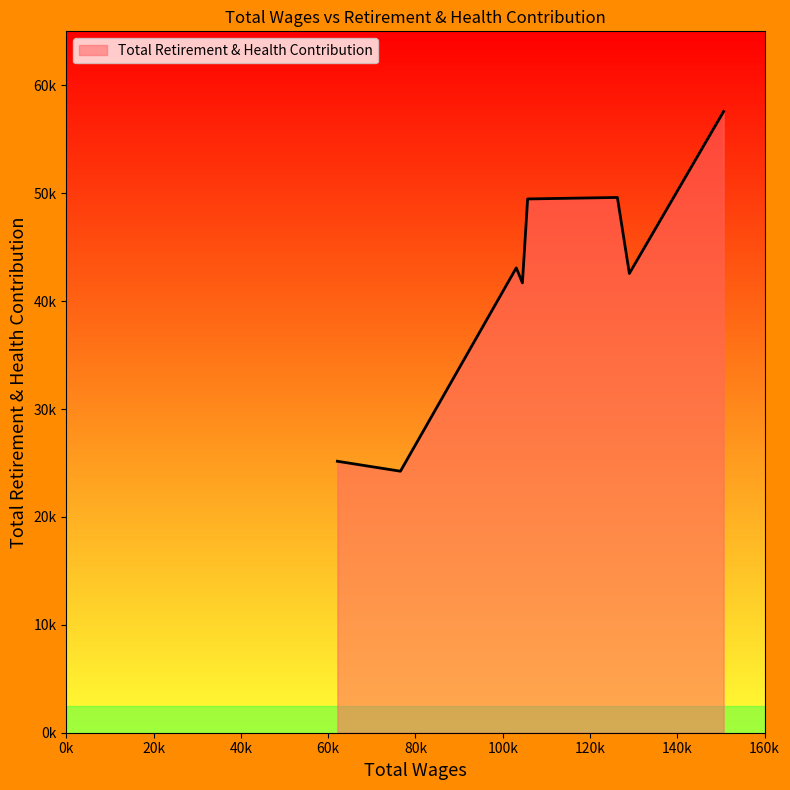

Rank the categories by value from lowest to highest.

76550, 62101, 104507, 129017, 103098, 105702, 126269, 150615